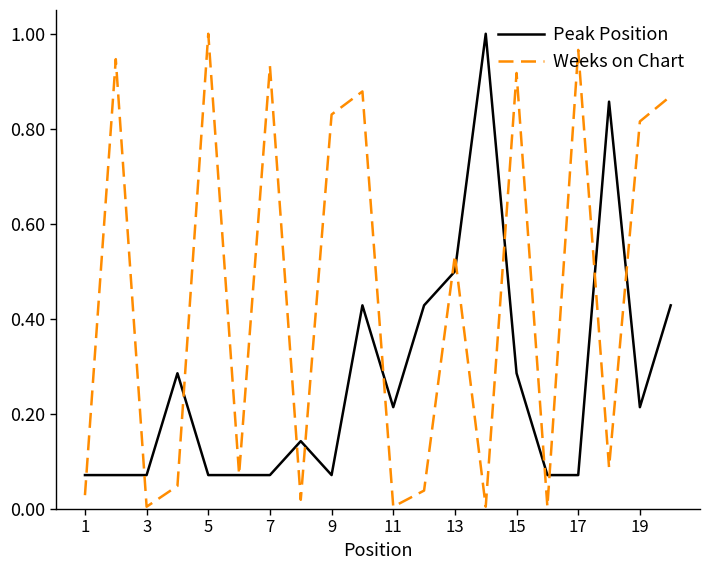

Rank the series by their average value, from highest to lowest.

Weeks on Chart, Peak Position